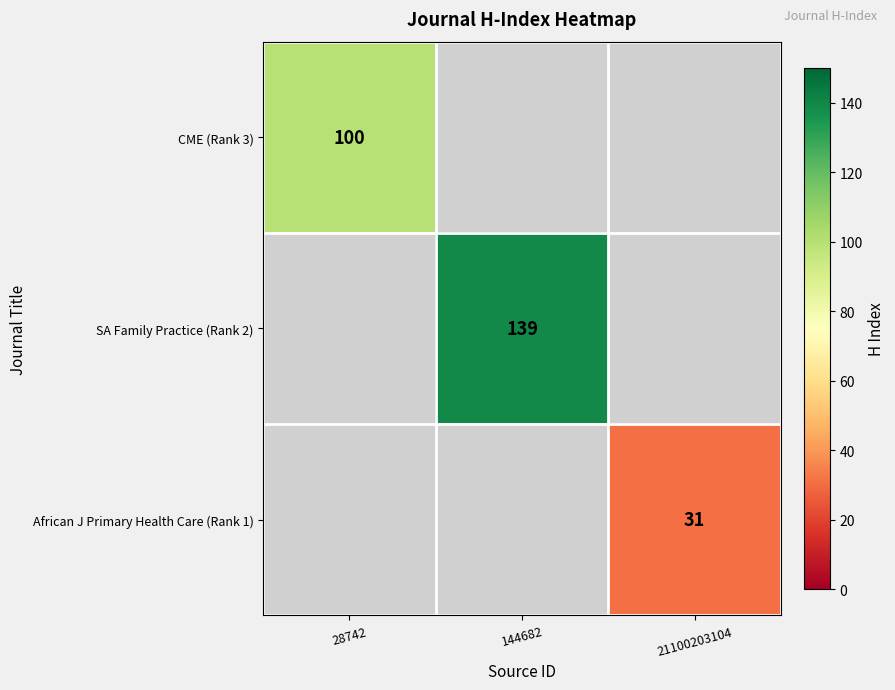

Is the value of SA Family Practice (Rank 2) at 144682 greater than the value of African J Primary Health Care (Rank 1) at 21100203104?

Yes